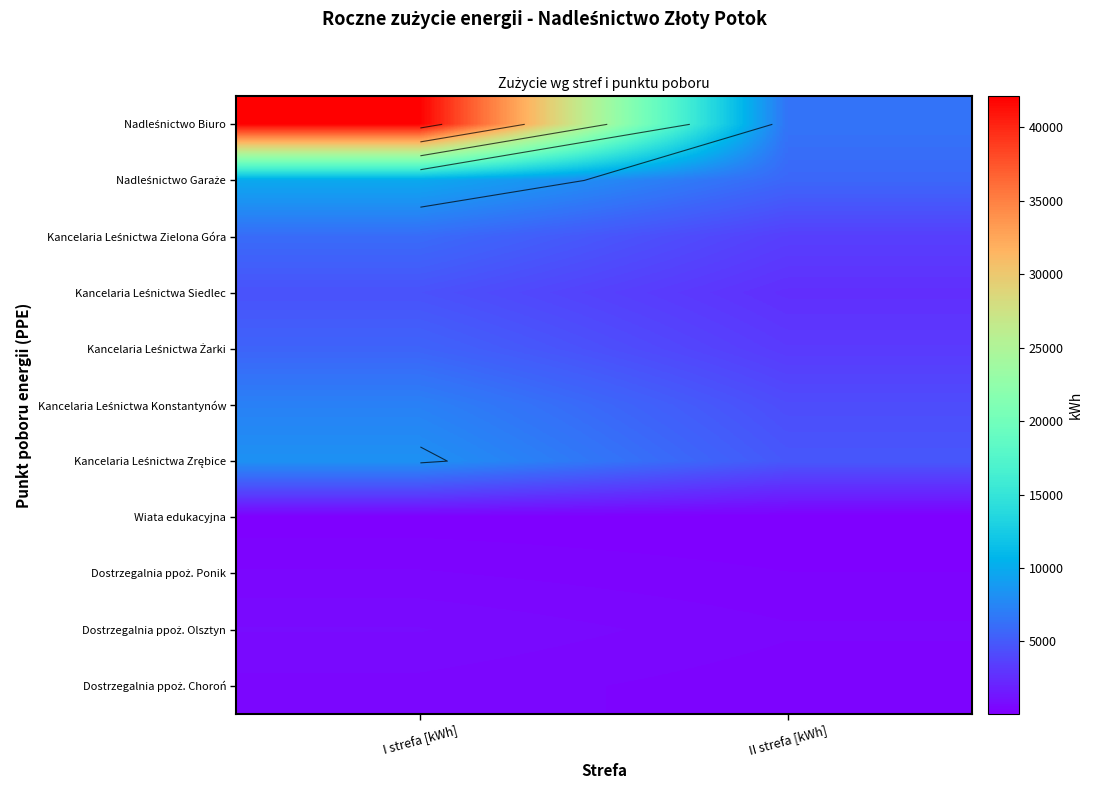

The value of Dostrzegalnia ppoż. Olsztyn at I strefa [kWh] is 750. True or false?

True